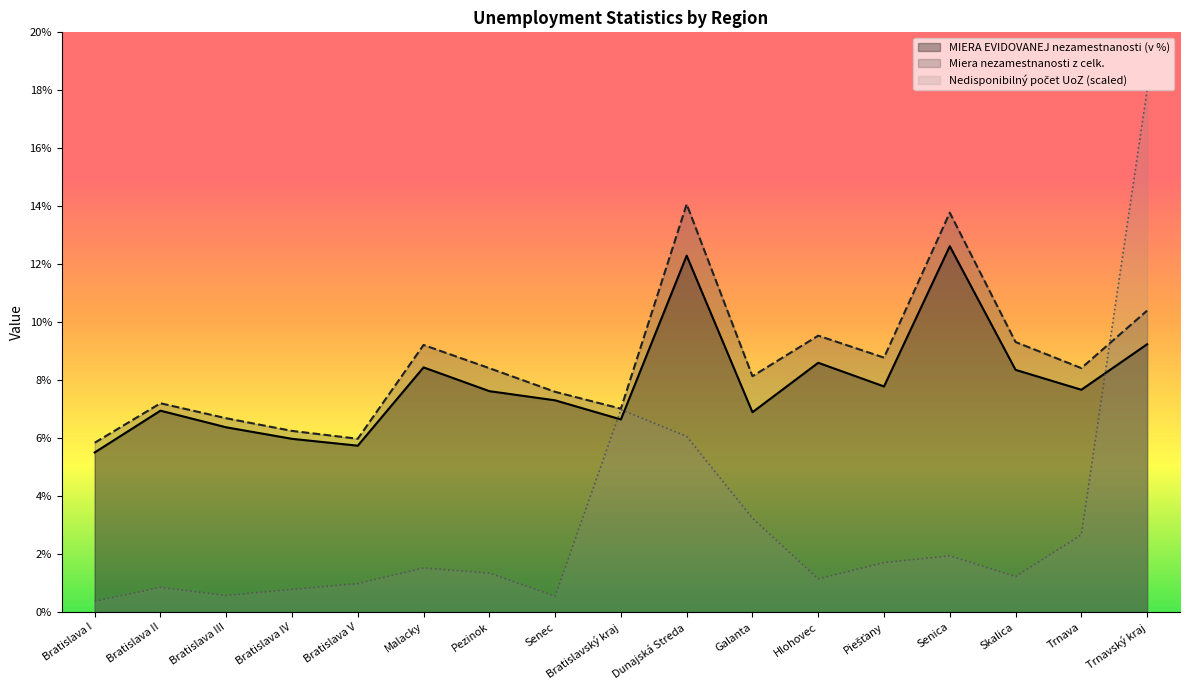

Which series has the largest total across all categories?

Miera nezamestnanosti z celk.